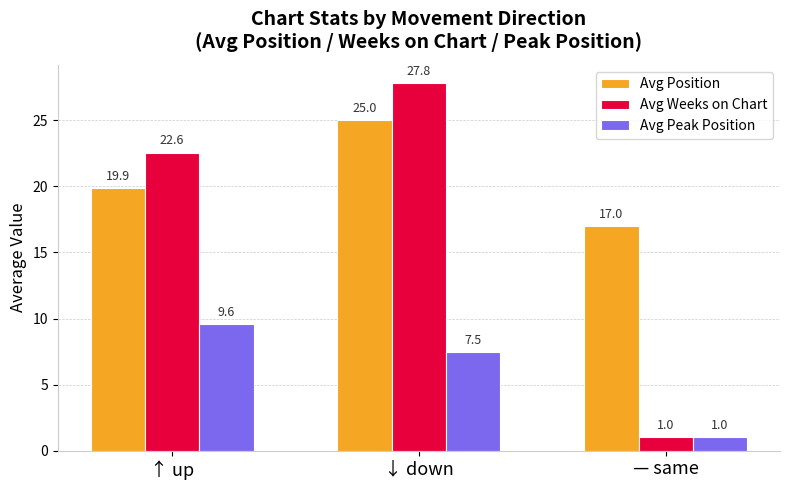

Reading right to left, list all the values displayed in this chart.

Avg Position: — same=17.0	↓ down=25.0	↑ up=19.9
Avg Weeks on Chart: — same=1.0	↓ down=27.8	↑ up=22.6
Avg Peak Position: — same=1.0	↓ down=7.5	↑ up=9.6